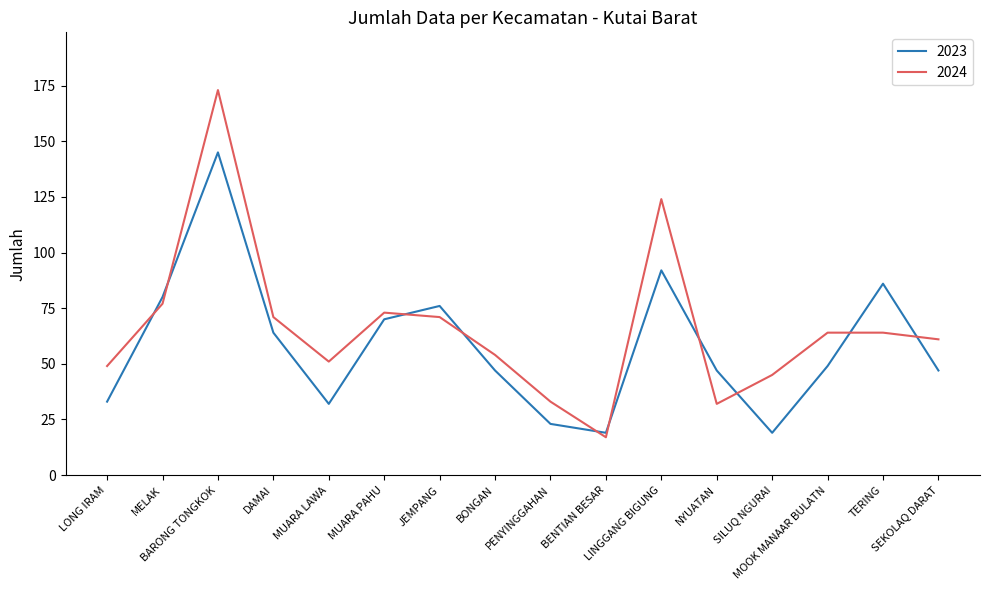

Rank the series by their average value, from lowest to highest.

2023, 2024